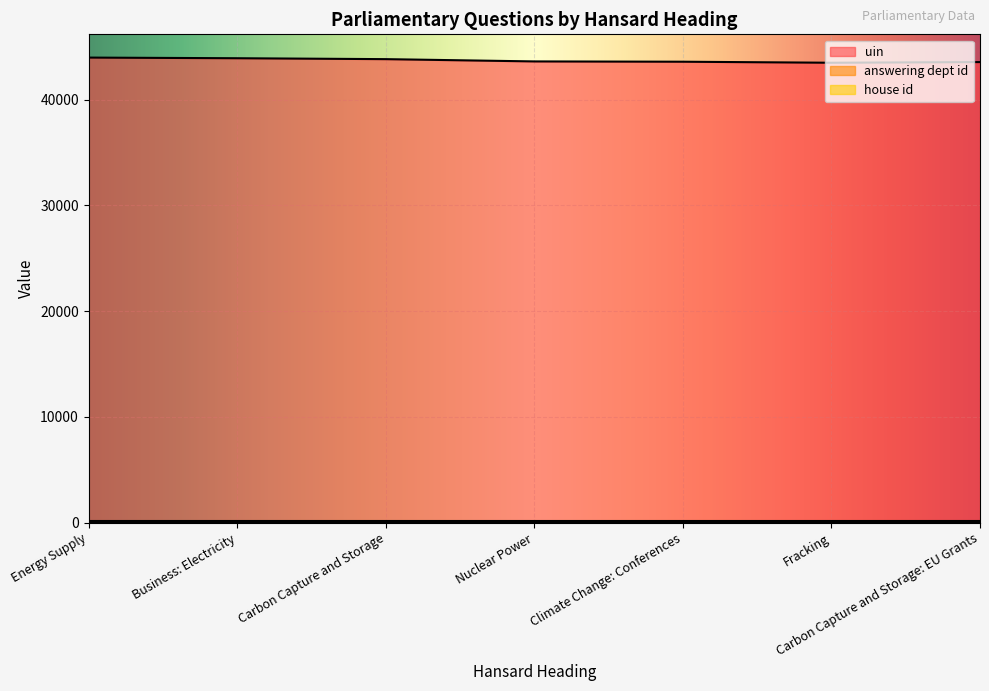

The value of house id at Fracking is 0. True or false?

False